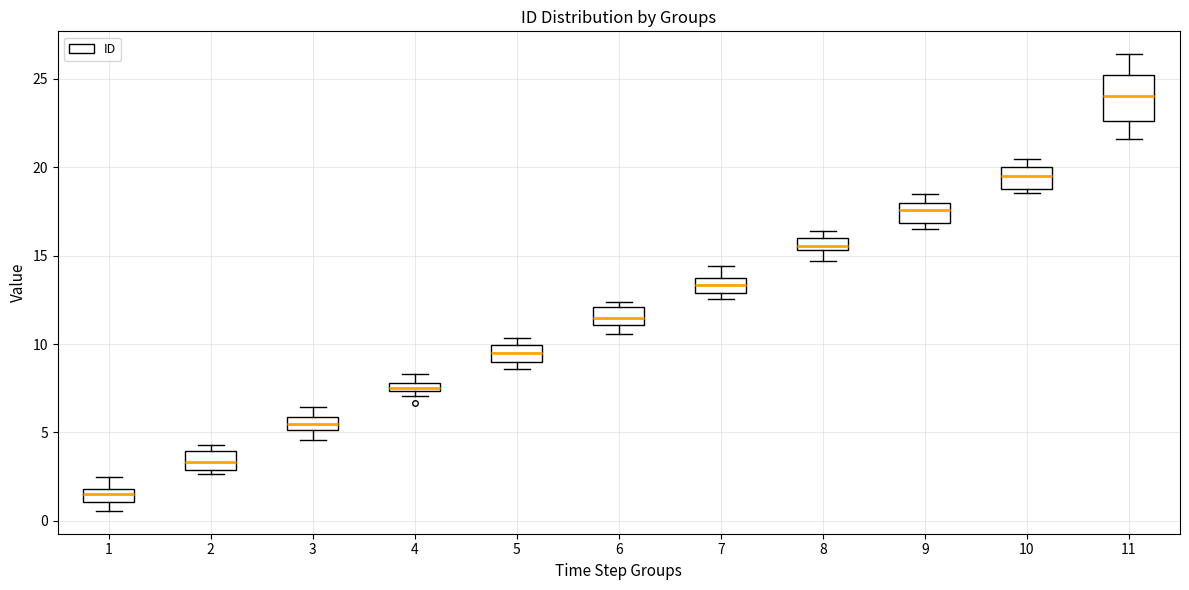

Comparing the boxes themselves (not the whiskers), which one is the tallest?

11